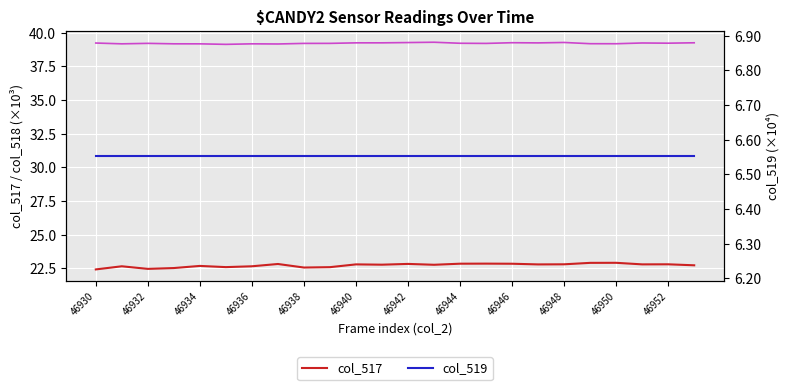

Which series has the largest total across all categories?

col_518